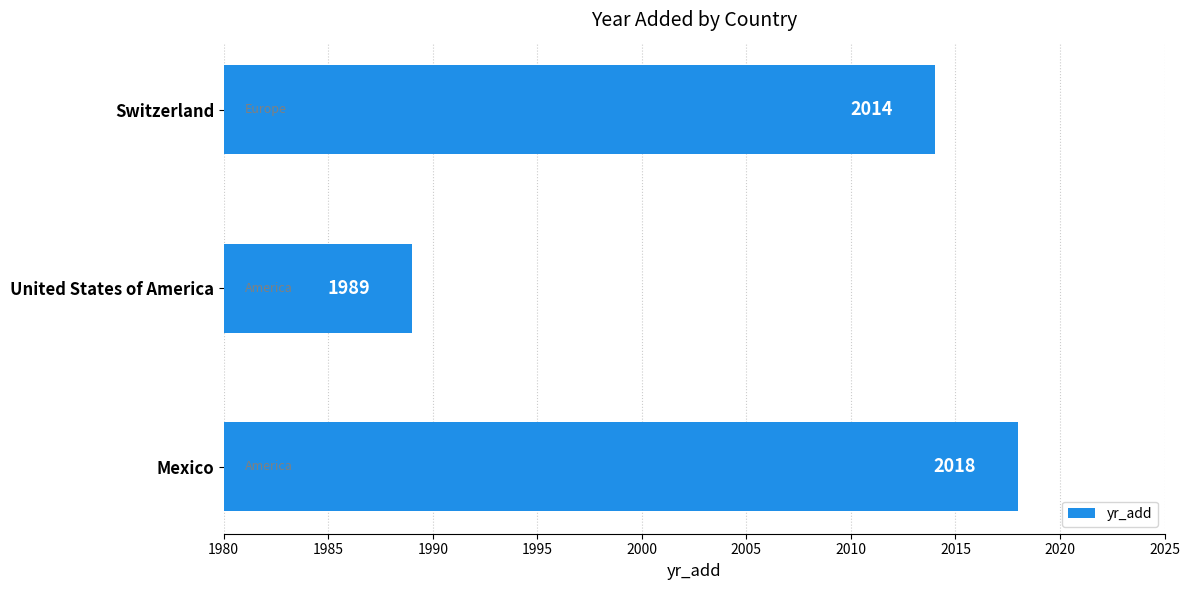

Which has a higher value, Mexico or Switzerland?

Mexico